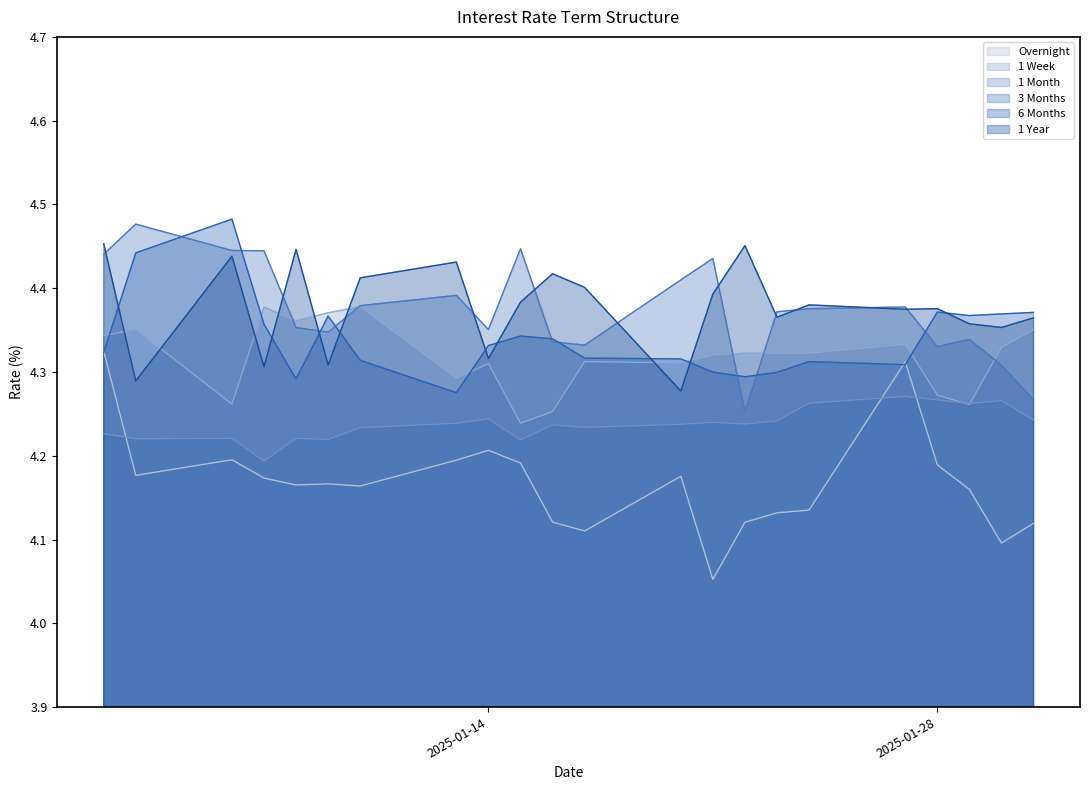

What is the difference between the 1 Year values at 2025-01-20 and 2025-01-23?

0.1